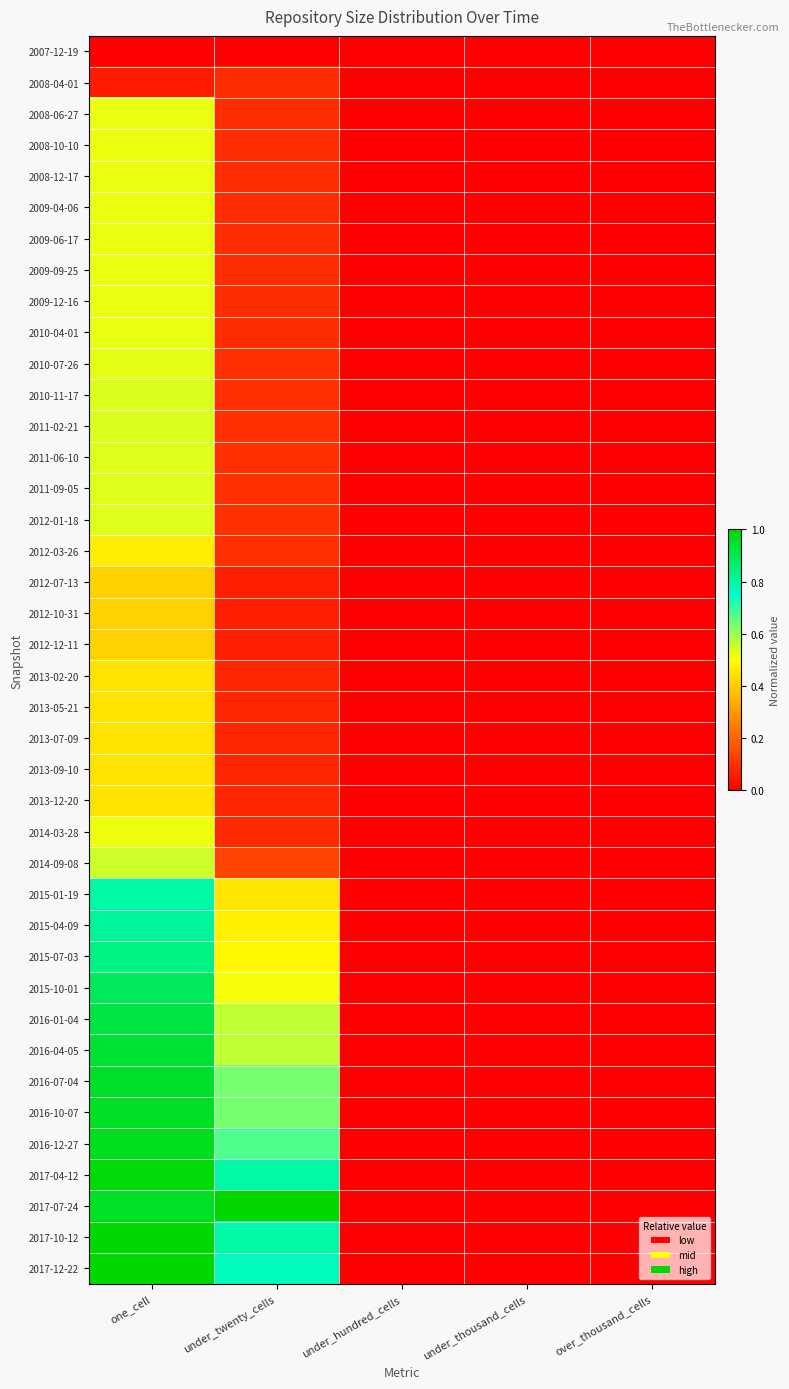

At which category is the sum across all series the highest?

one_cell